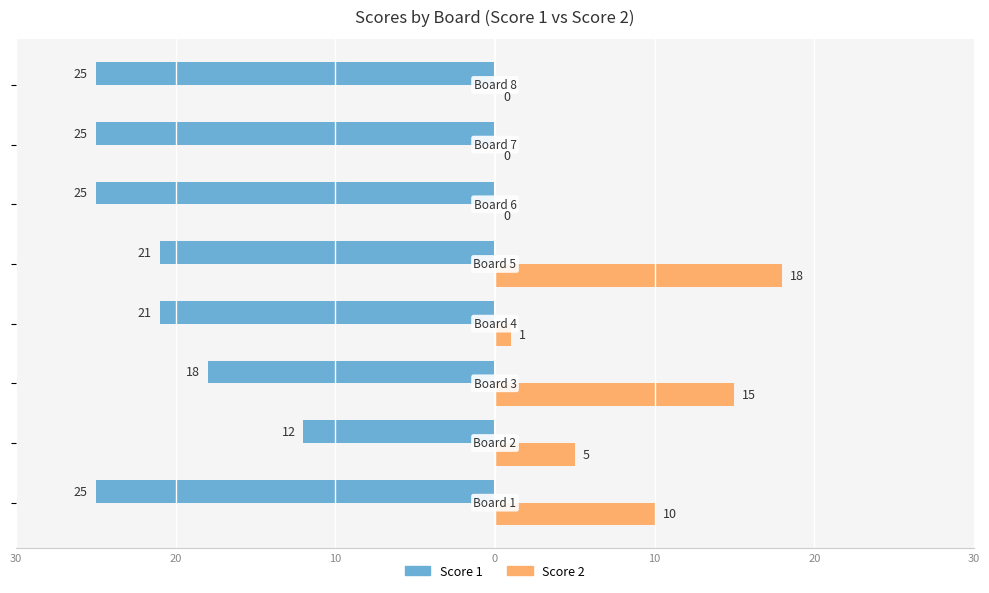

Reading left to right, transcribe all the data shown in this chart.

Score 1: -25	-12	-18	-21	-21	-25	-25	-25
Score 2: 10	5	15	1	18	0	0	0